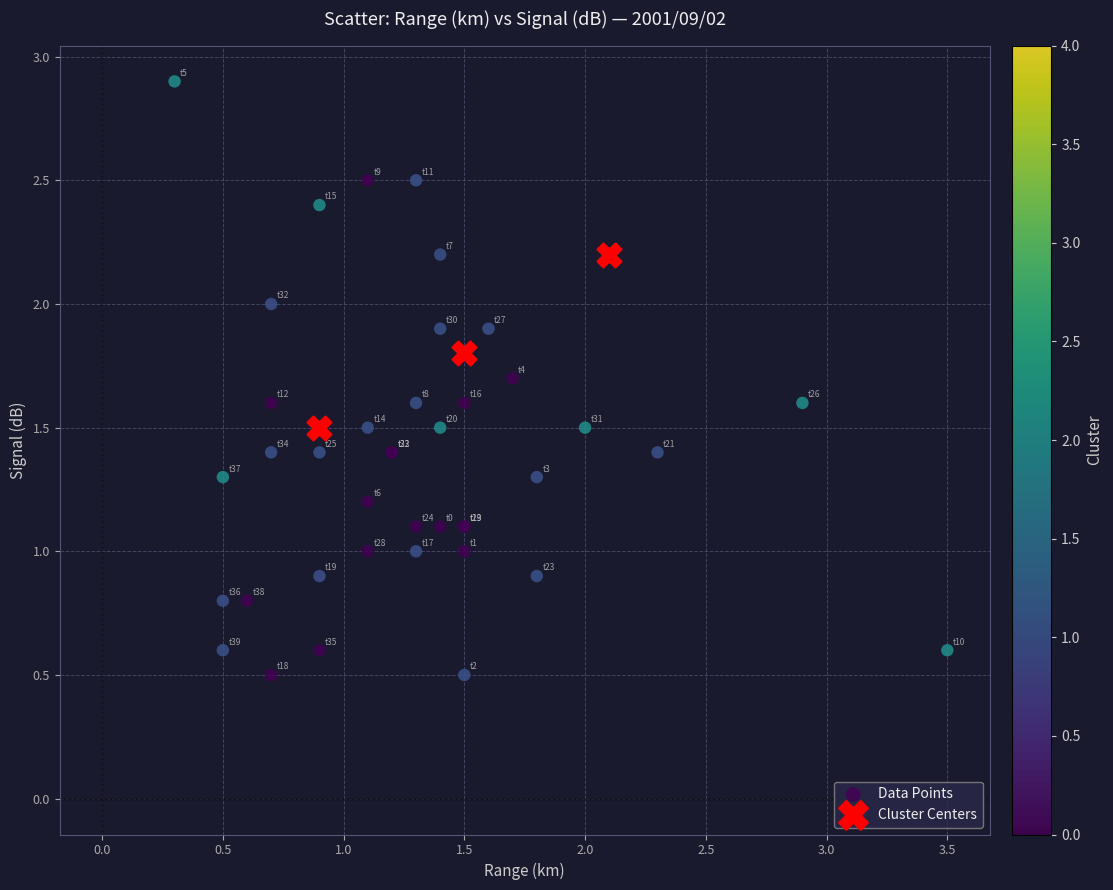

Which series has the largest Y range (max minus min)?

Data Points